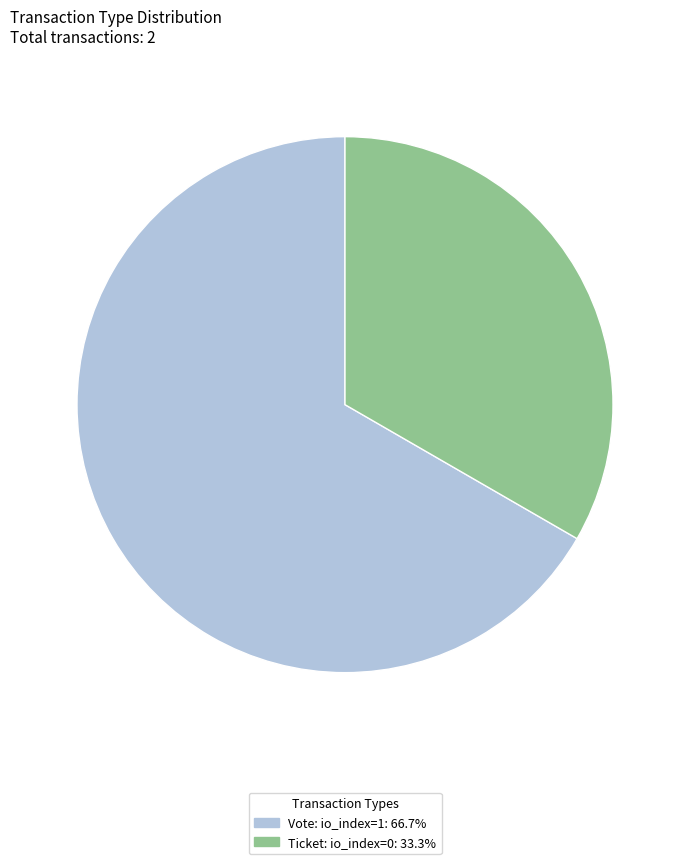

How many slices are in this pie chart?

2